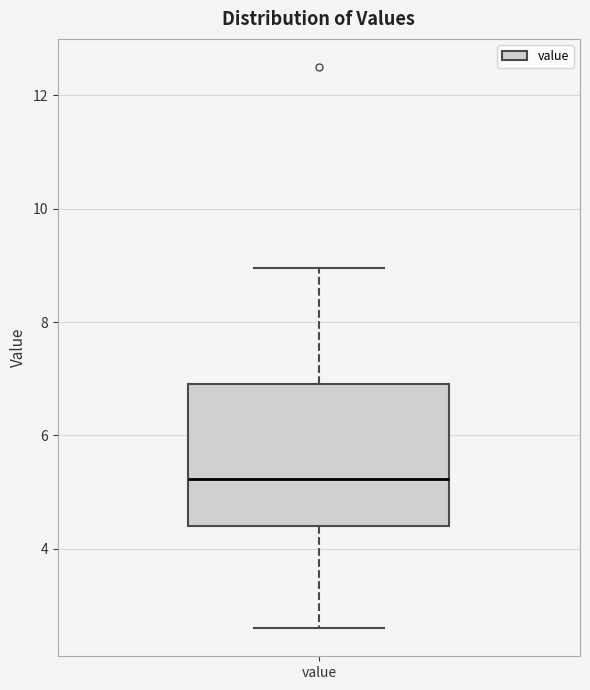

Where does the median line of the box for value sit on the y-axis? The values are not printed on the chart, so give them approximately, as read against the axis.

5.2